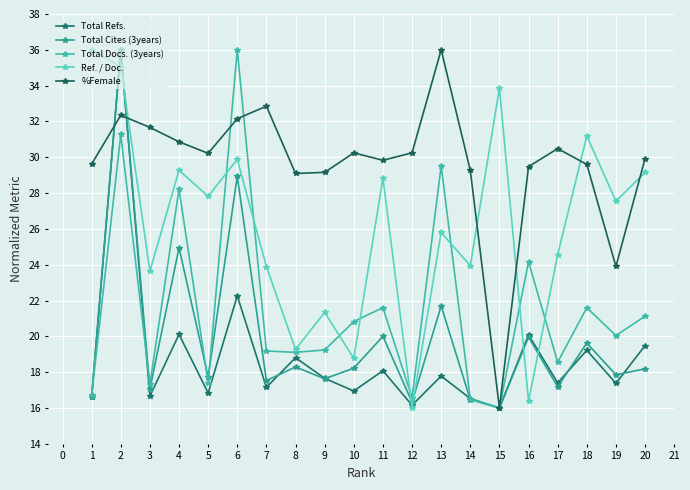

Which series has the largest total across all categories?

%Female